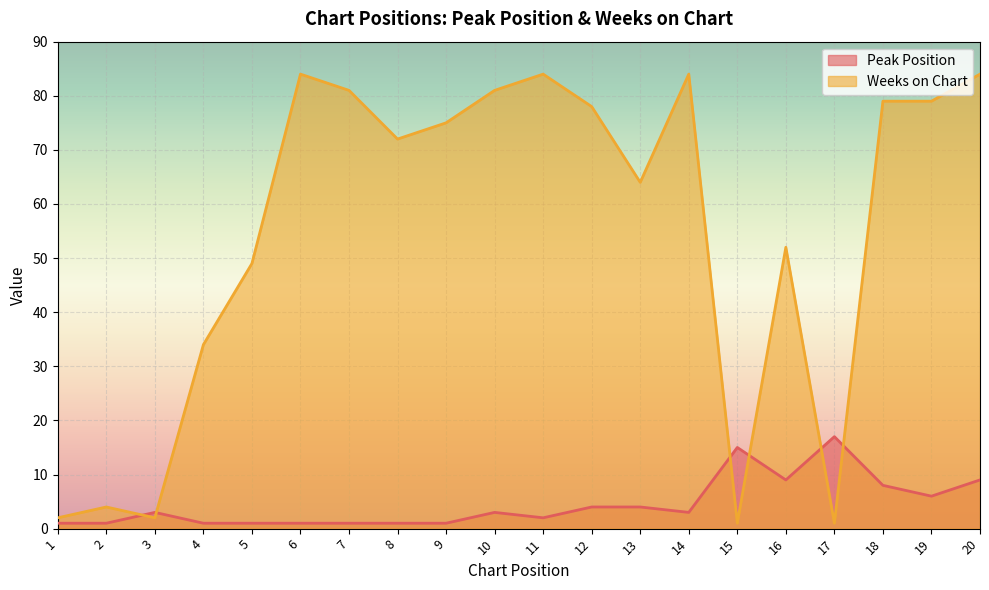

Does the chart display data point markers on the line(s)?

No